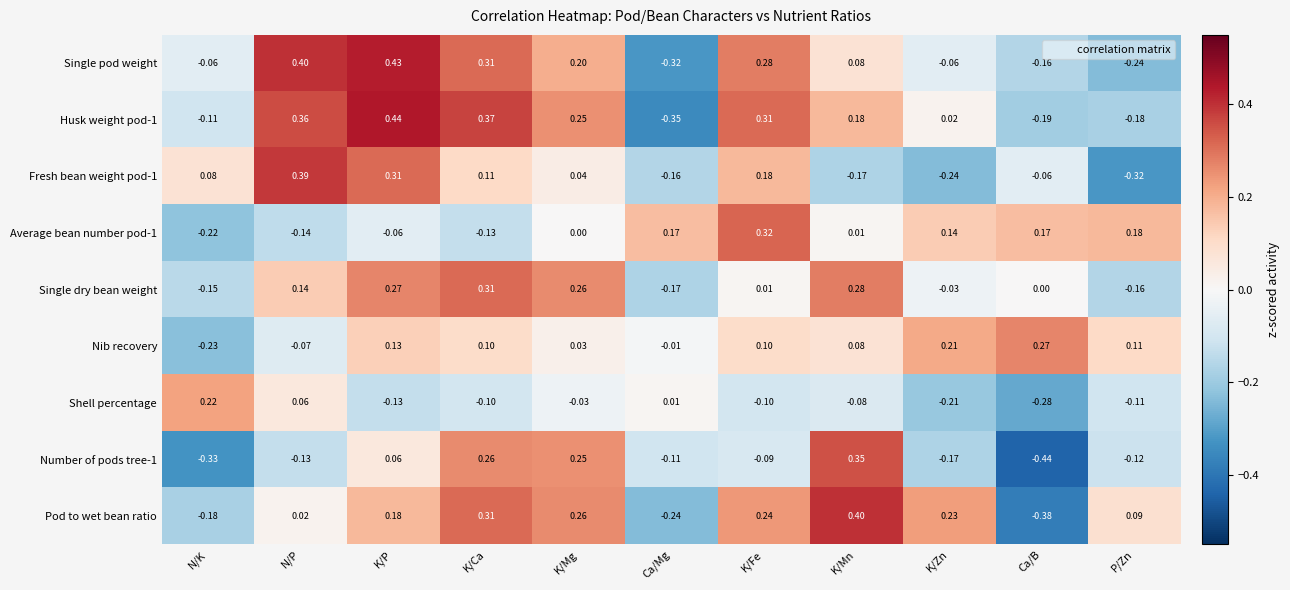

At which label does Nib recovery first exceed 0?

K/P